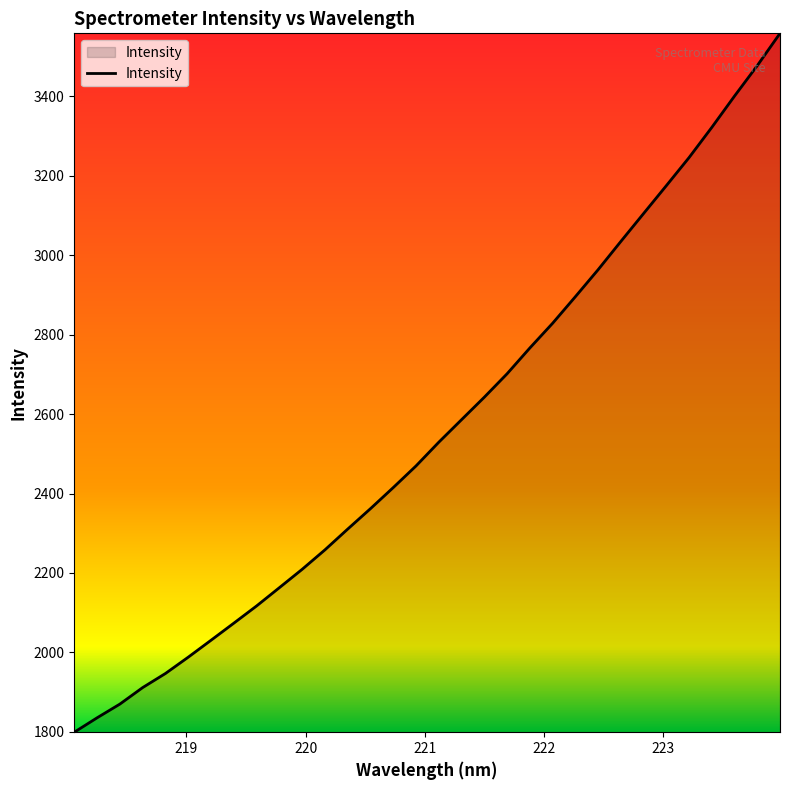

What is the greatest value displayed?

3559.1